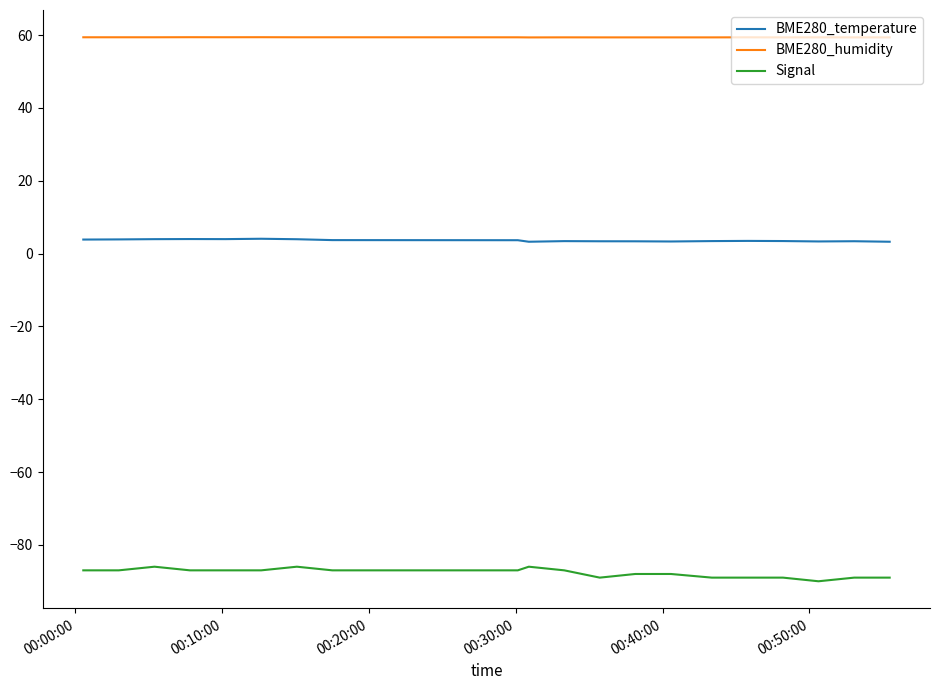

What is the highest value of the BME280_temperature series?

4.1